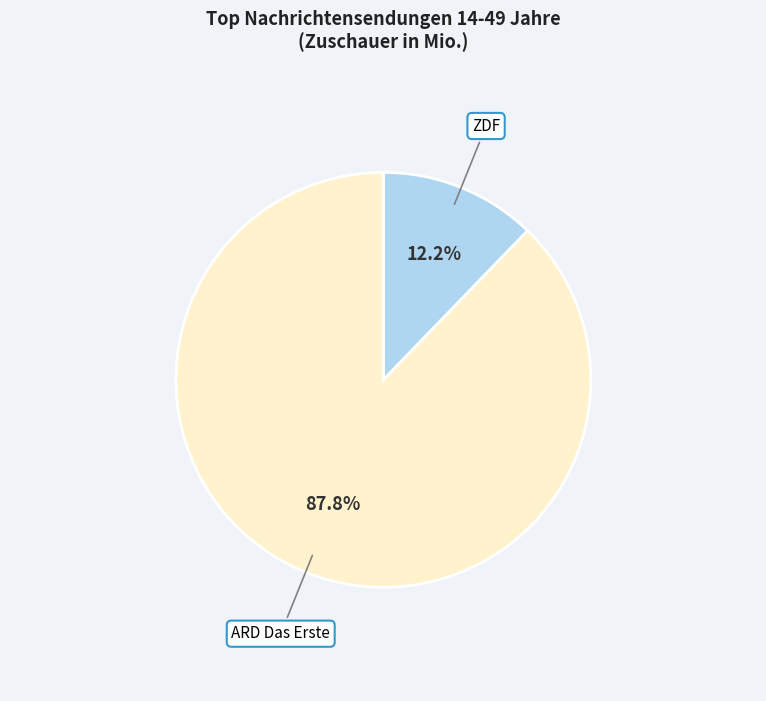

Rank the categories by value from lowest to highest.

ZDF, ARD Das Erste